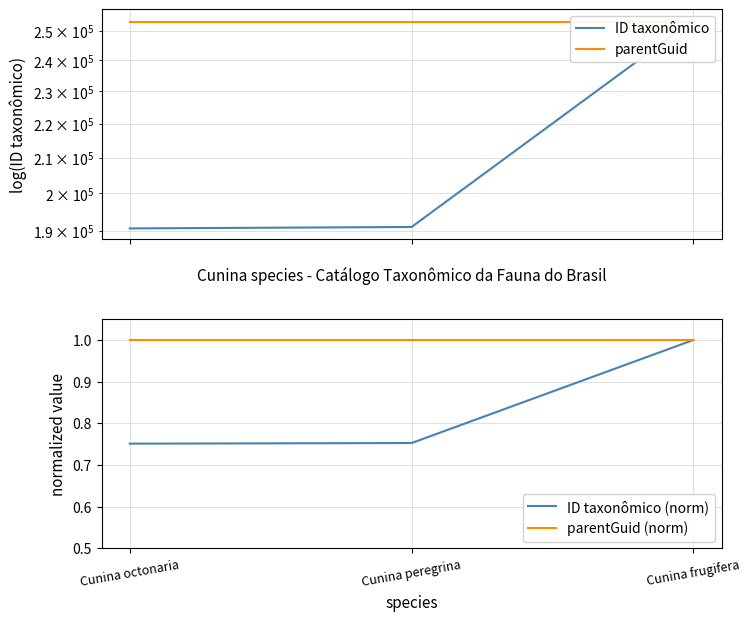

What position from the left is Cunina peregrina?

2